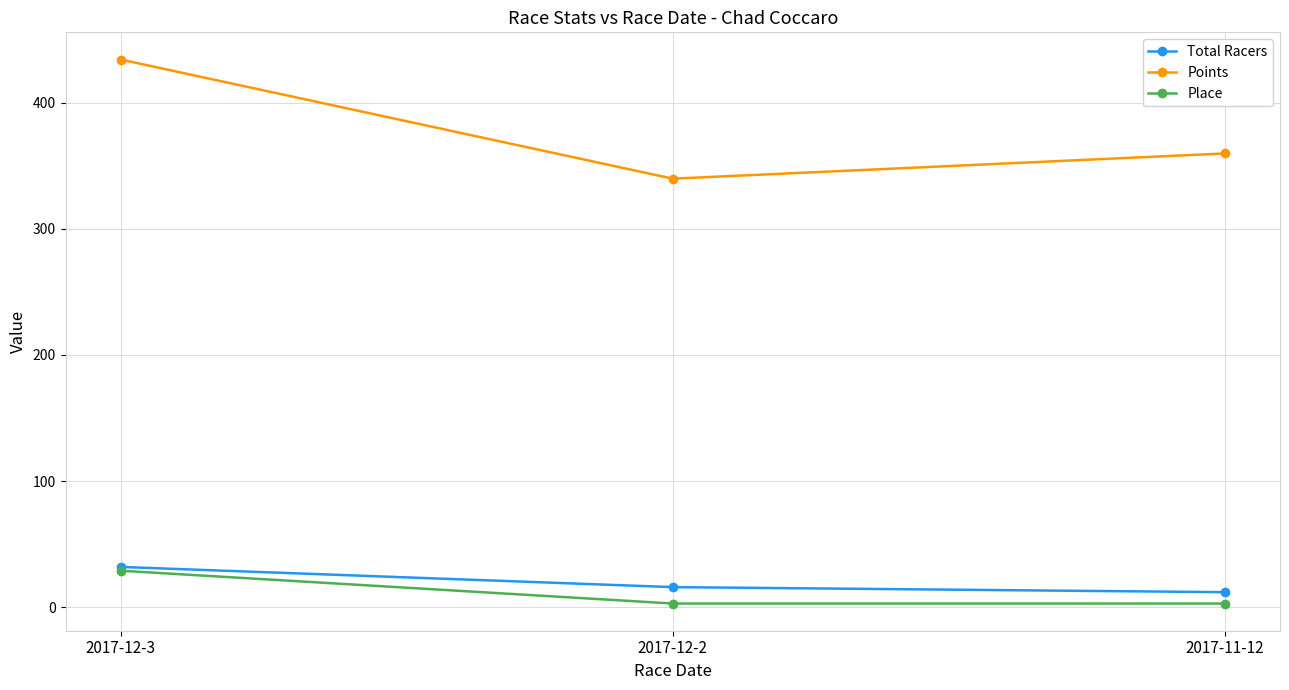

The Points series shows 474.5 at 2017-11-12. True or false?

False